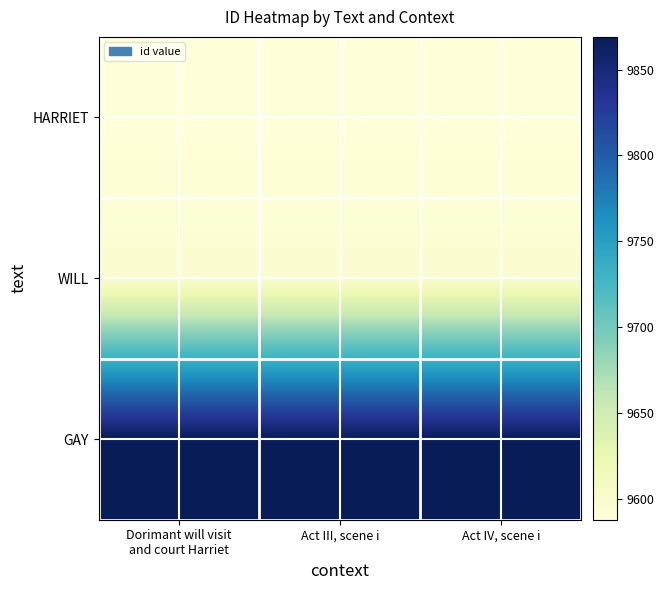

Reading right to left, what are all the values shown in this chart?

HARRIET: Act IV, scene i=9588	Act III, scene i=9588	Dorimant will visit
and court Harriet=9588
WILL: Act IV, scene i=9596	Act III, scene i=9596	Dorimant will visit
and court Harriet=9596
GAY: Act IV, scene i=9869	Act III, scene i=9869	Dorimant will visit
and court Harriet=9869